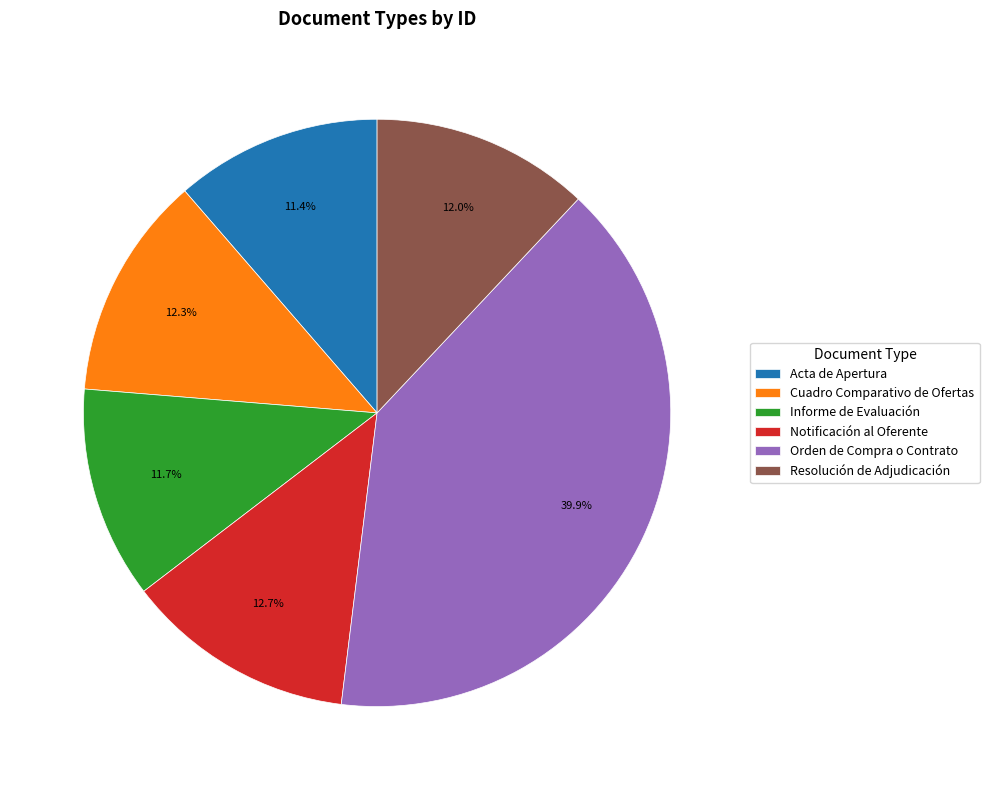

What is the ratio of the value at Cuadro Comparativo de Ofertas to the value at Orden de Compra o Contrato?

0.3